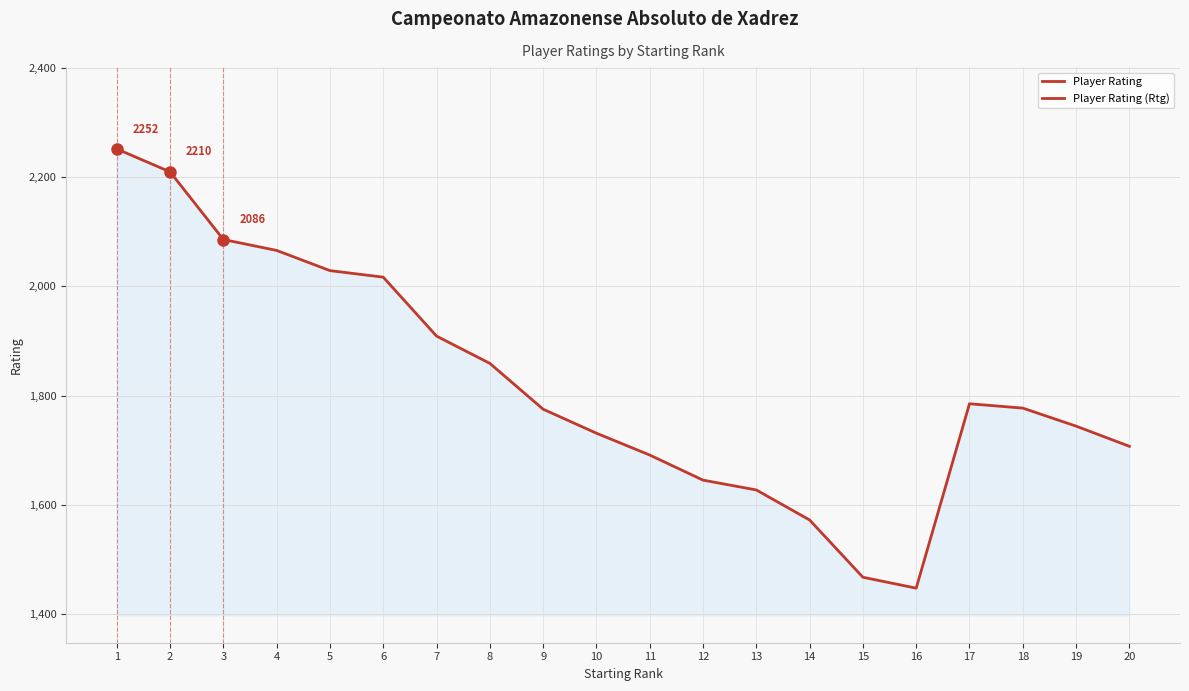

Is this an area chart (filled region under the line)?

Yes